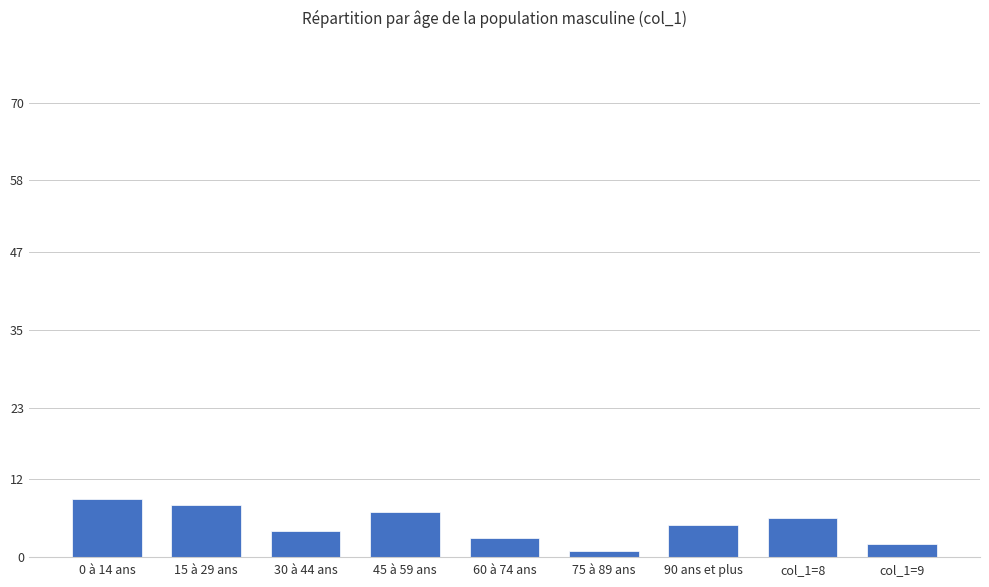

The chart shows a value of 8 at 15 à 29 ans. True or false?

True